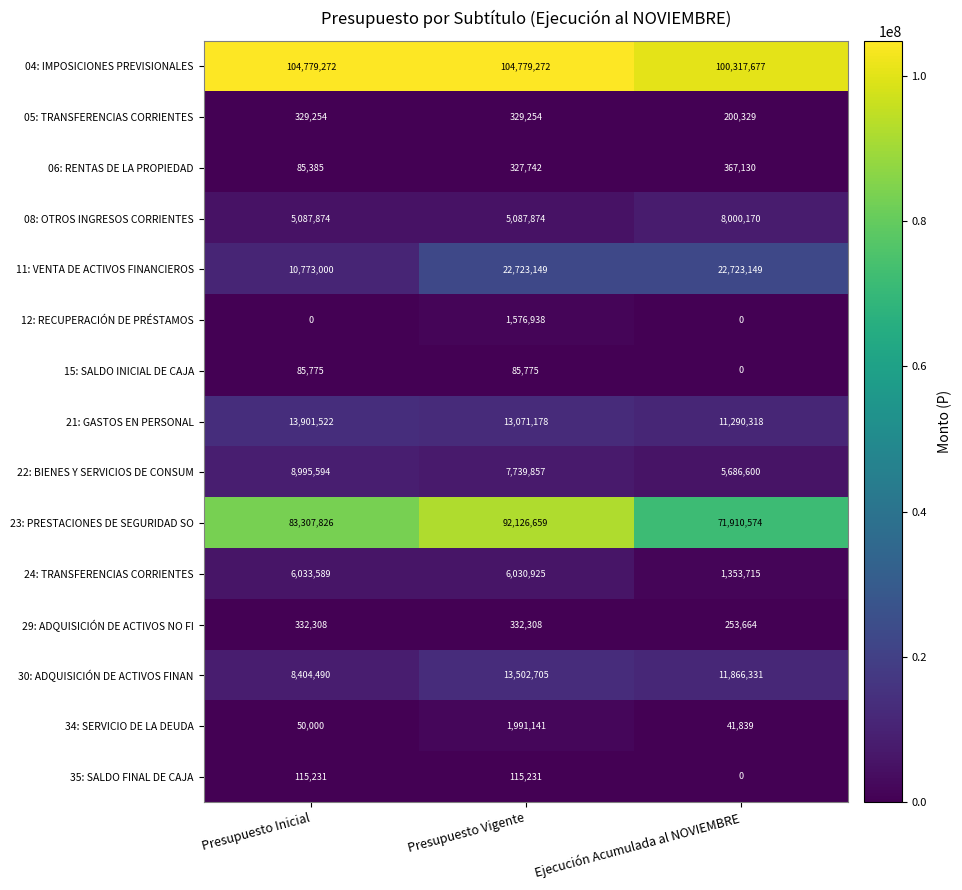

Rank the series by their maximum value, from highest to lowest.

04: IMPOSICIONES PREVISIONALES, 23: PRESTACIONES DE SEGURIDAD SO, 11: VENTA DE ACTIVOS FINANCIEROS, 21: GASTOS EN PERSONAL, 30: ADQUISICIÓN DE ACTIVOS FINAN, 22: BIENES Y SERVICIOS DE CONSUM, 08: OTROS INGRESOS CORRIENTES, 24: TRANSFERENCIAS CORRIENTES, 34: SERVICIO DE LA DEUDA, 12: RECUPERACIÓN DE PRÉSTAMOS, 06: RENTAS DE LA PROPIEDAD, 29: ADQUISICIÓN DE ACTIVOS NO FI, 05: TRANSFERENCIAS CORRIENTES, 35: SALDO FINAL DE CAJA, 15: SALDO INICIAL DE CAJA